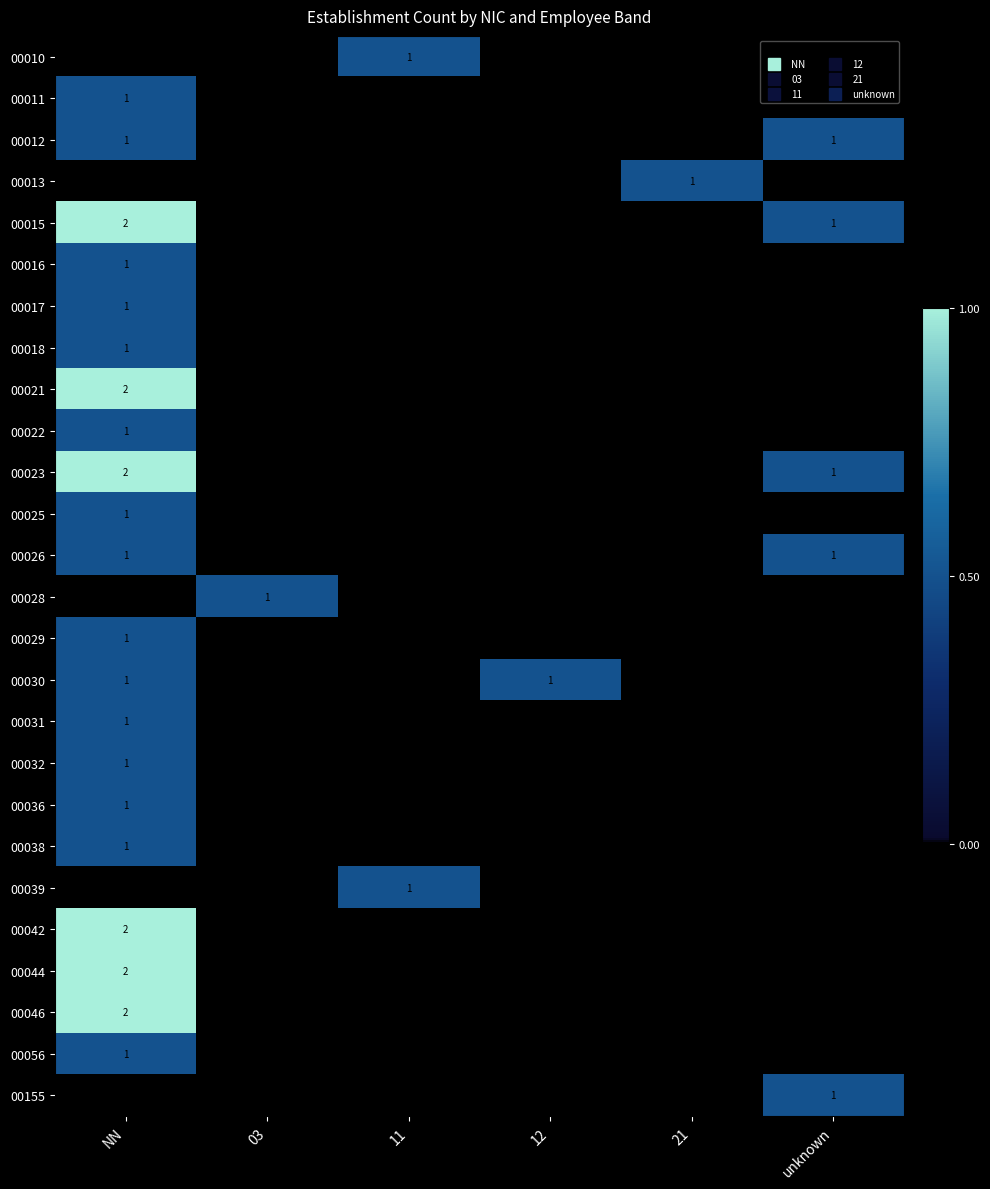

Count the 00036 values in the range 0 to 1.

6